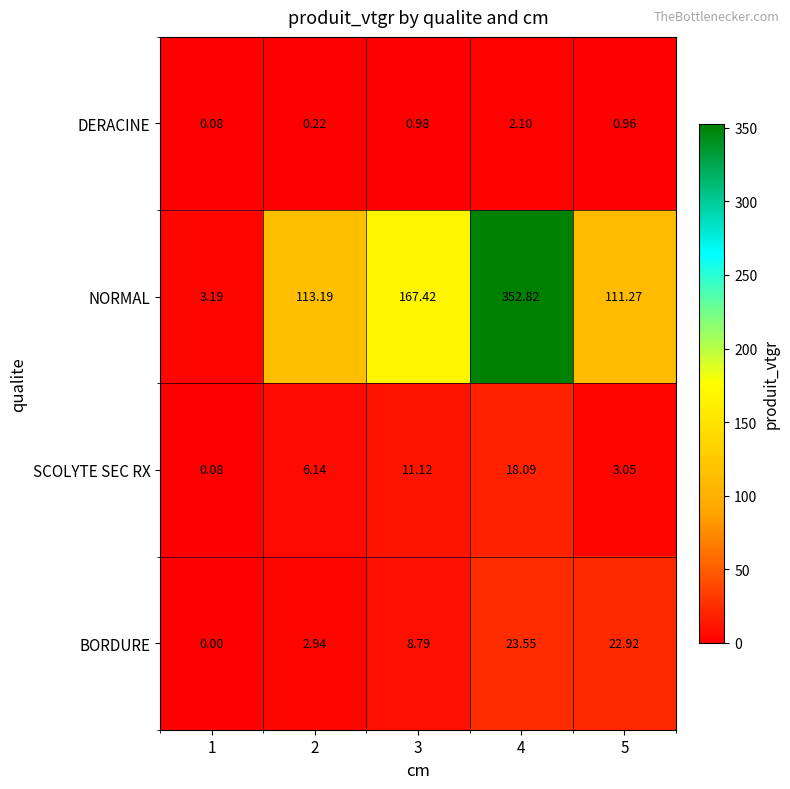

Is the value of NORMAL at 1 greater than the value of BORDURE at 5?

No